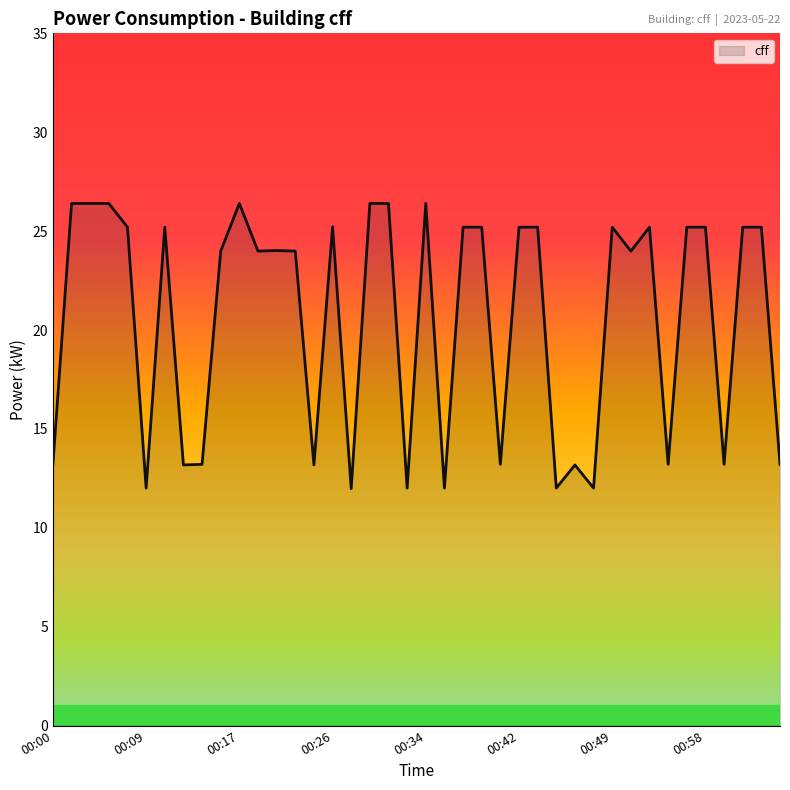

What is the smallest value displayed?

12.0